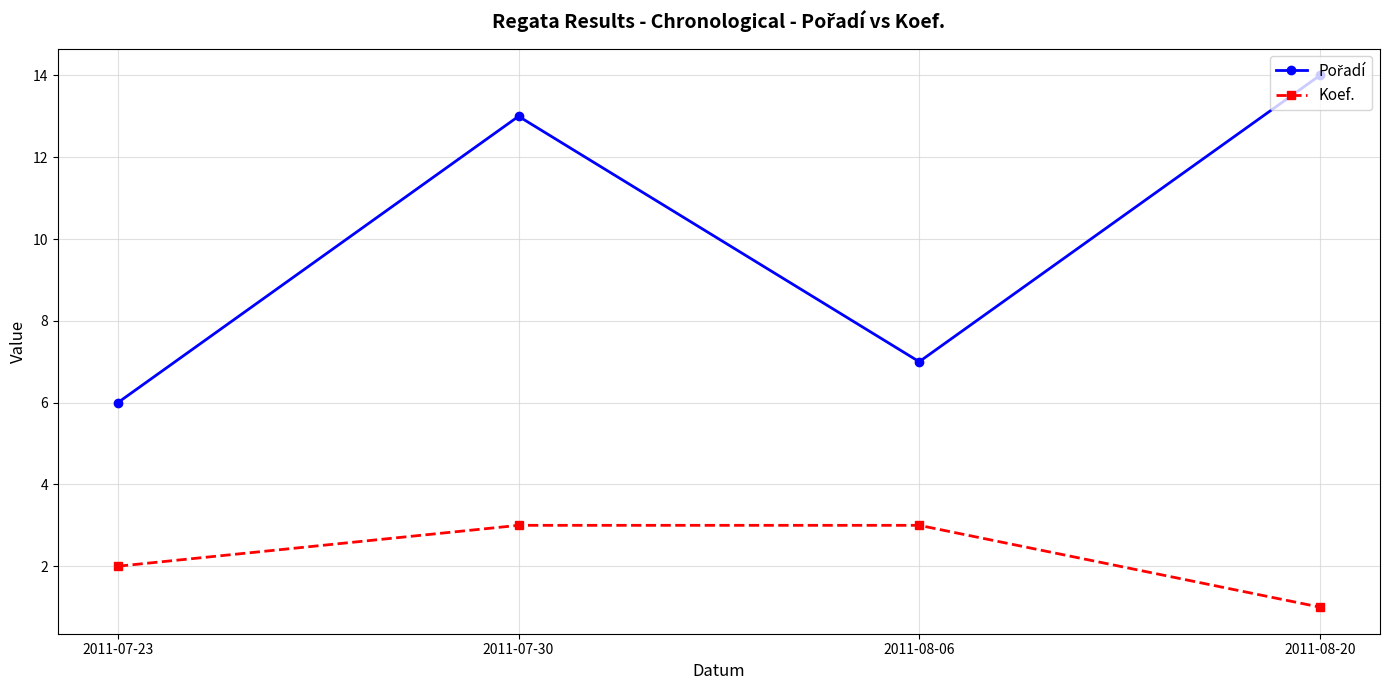

At which category does the chart reach its peak across all series?

2011-08-20